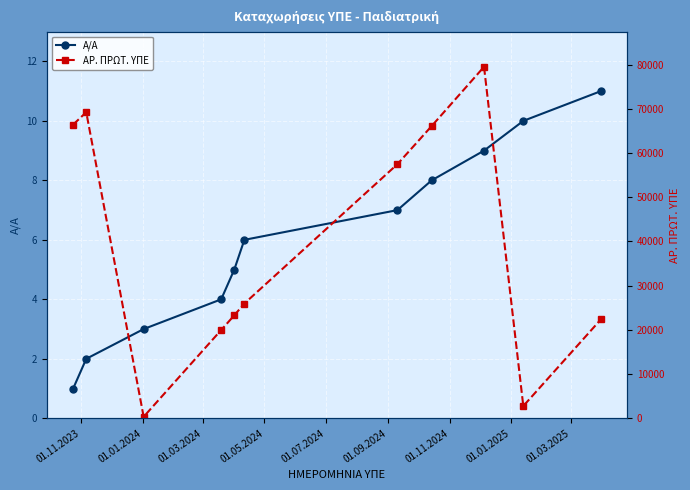

True or false: Α/Α has more than 2 interior local peaks.

False